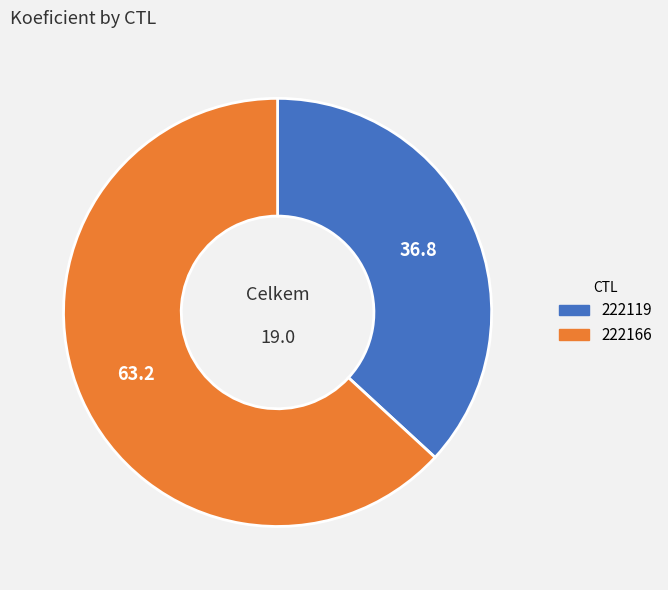

Which category has the biggest portion of the pie?

222166